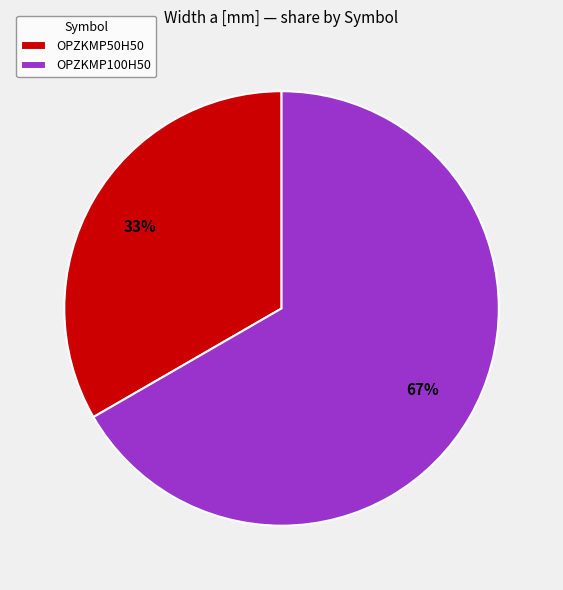

What is the smallest slice in the pie chart?

OPZKMP50H50